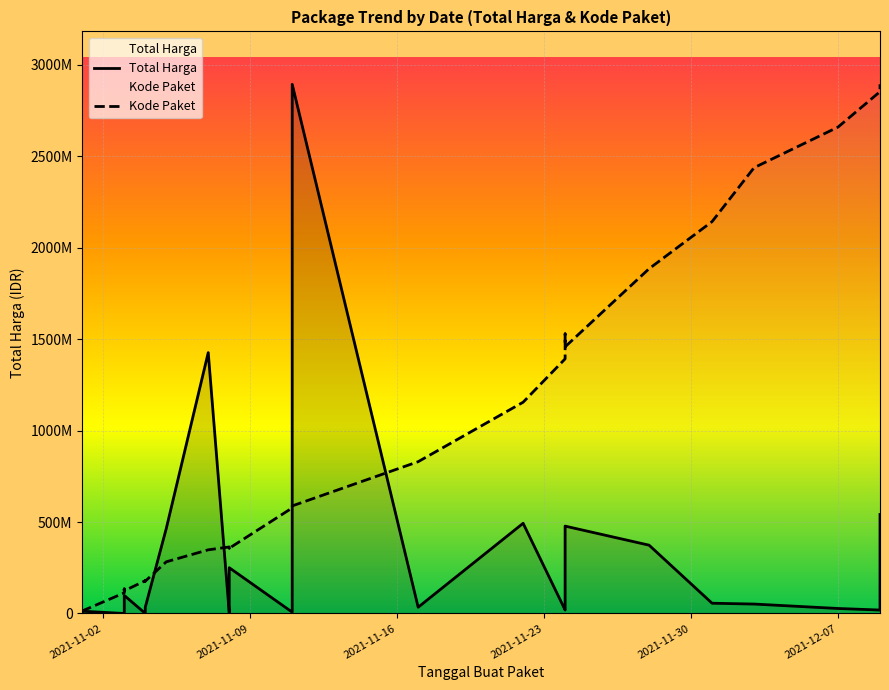

True or false: Total Harga has a value of 14639669.4 at 2021-12-07.

False